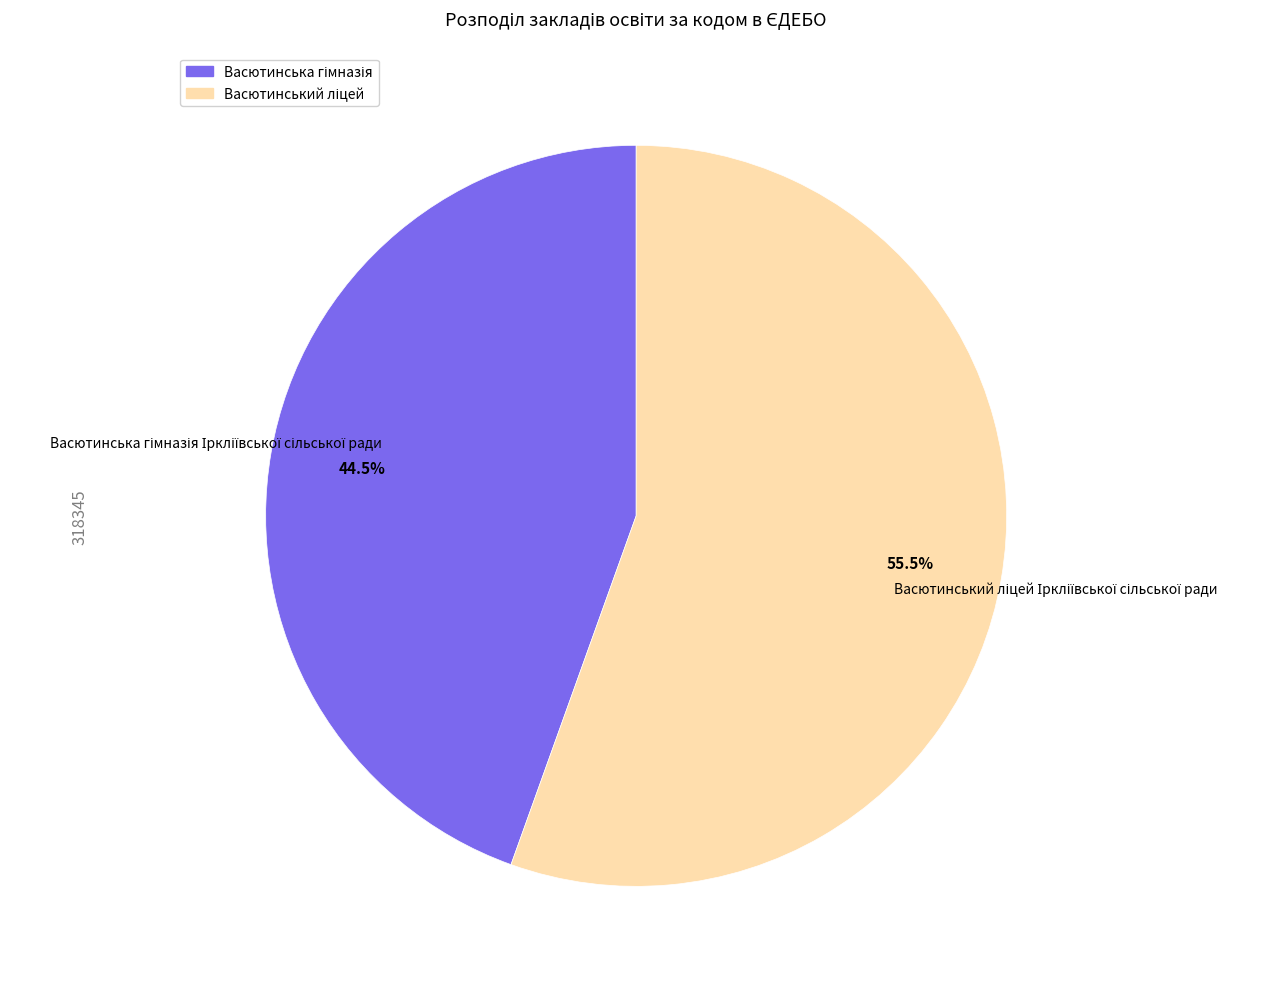

Does any single category account for the majority?

Yes